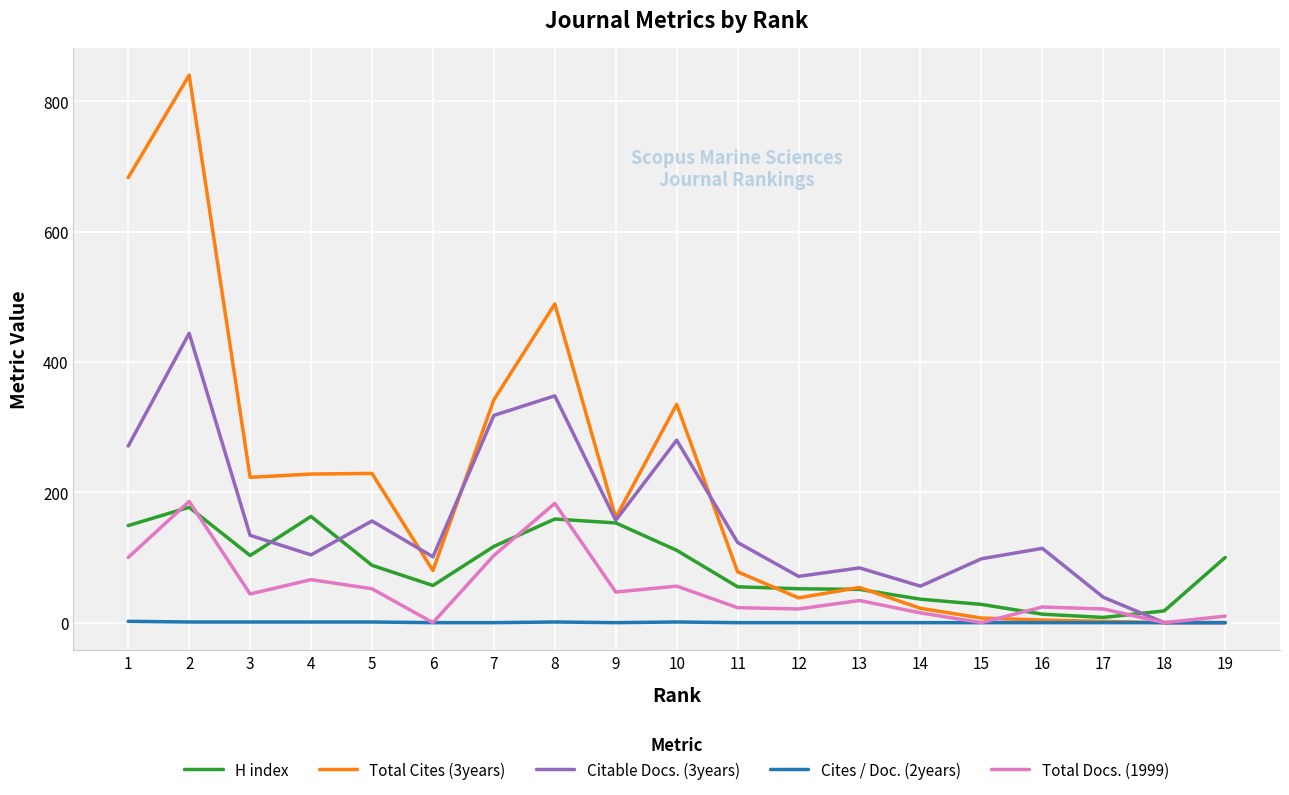

Which series has the largest range (max minus min)?

Total Cites (3years)